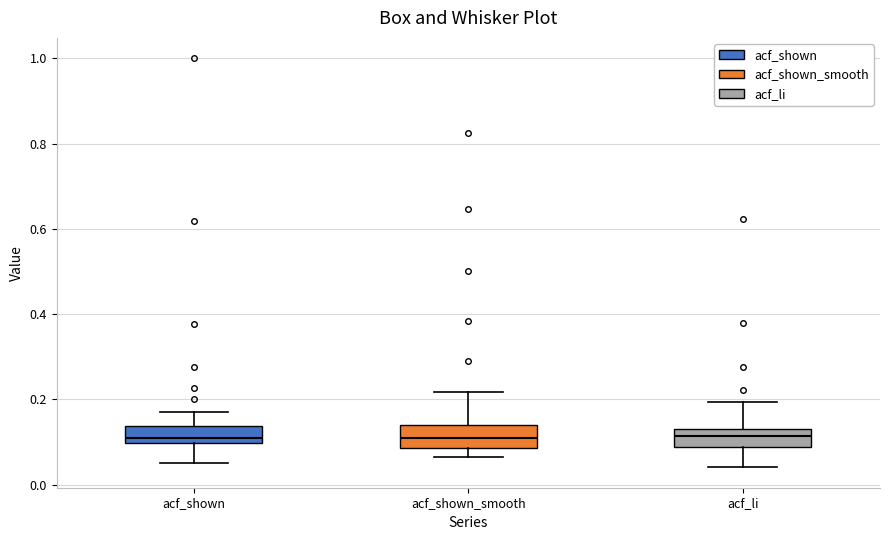

Reading left to right, transcribe this box plot: for each box, give where its median line is, the range the box spans, and where its two whiskers end, as read against the y-axis. The values are not printed on the chart, so give them approximately, as read against the axis.

acf_shown: median 0.12, box 0.10 to 0.14, whiskers 0.06 to 0.18
acf_shown_smooth: median 0.12, box 0.08 to 0.14, whiskers 0.06 to 0.22
acf_li: median 0.12, box 0.08 to 0.14, whiskers 0.04 to 0.20